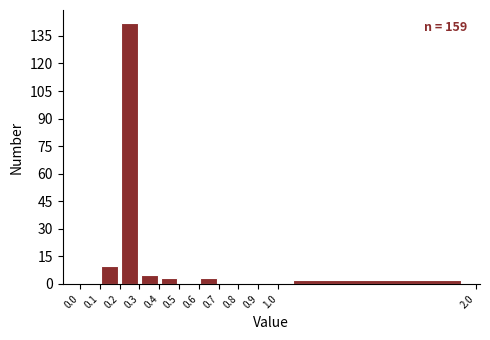

Over which range of the x-axis is the bar tallest?

0.2 to 0.3